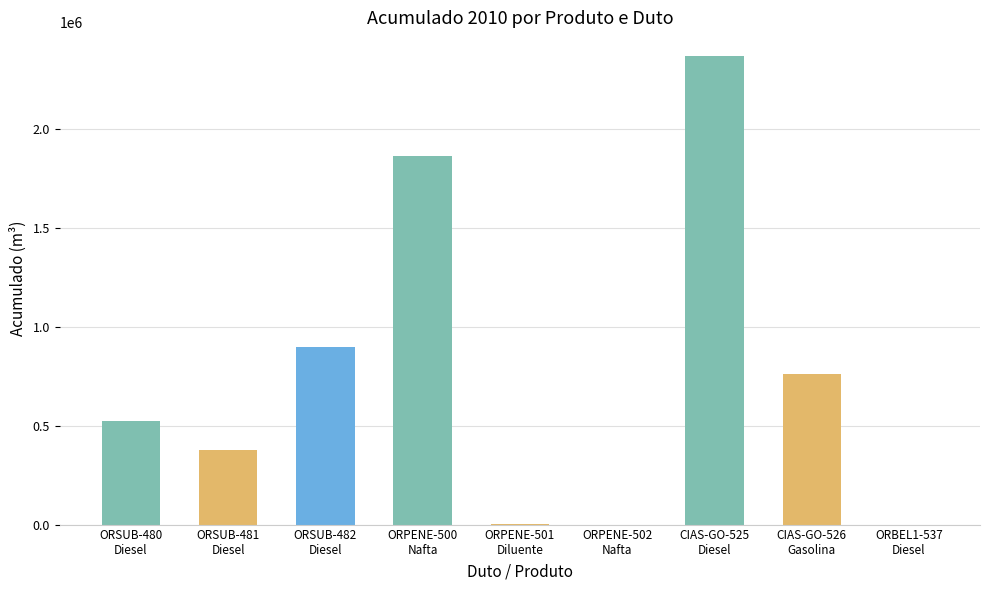

What position from the left is Diesel (525)?

7